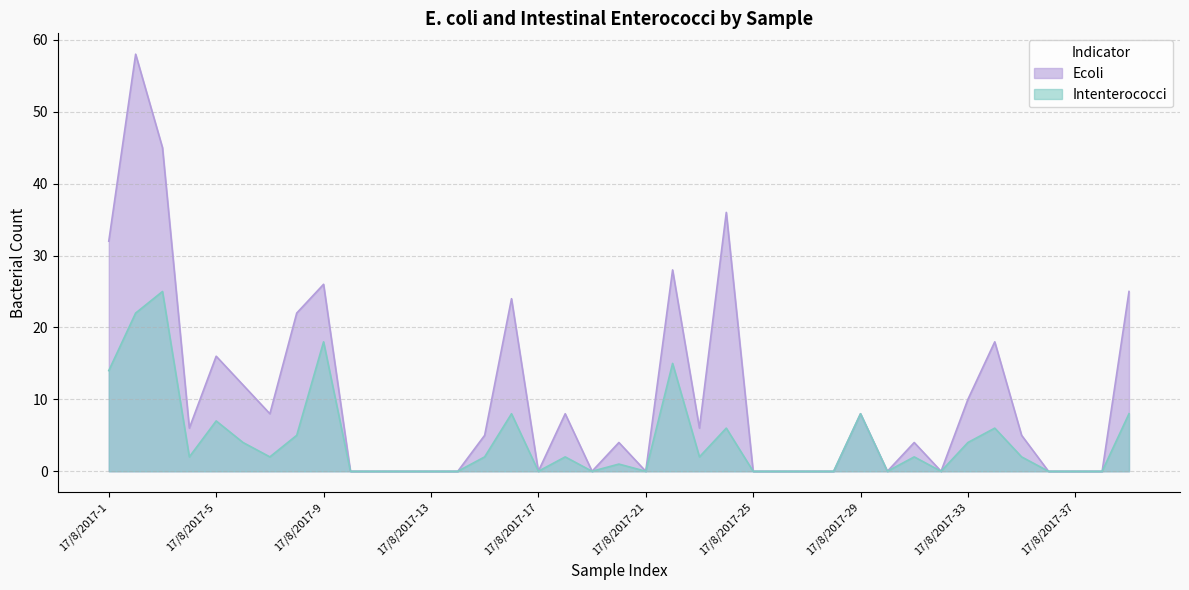

What is the value of the Intenterococci point at the 20th from the left?

1